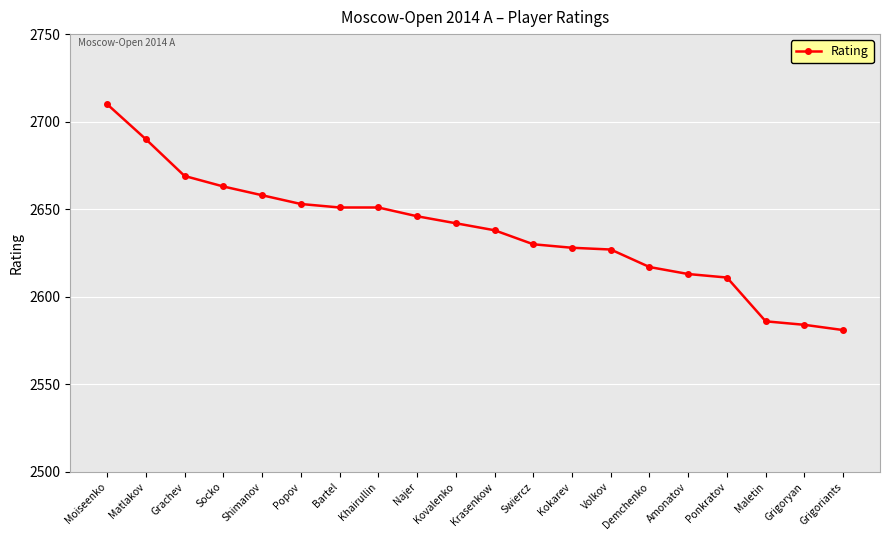

What is the difference between the maximum and second lowest values?

126